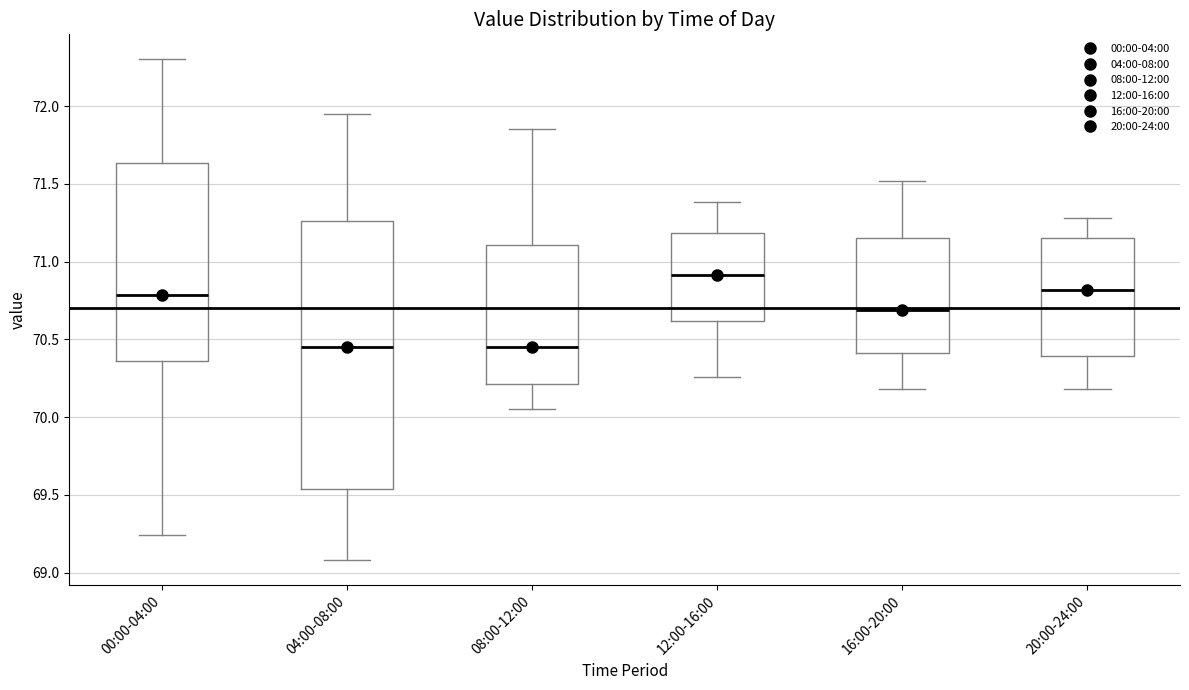

Which box's median line is the highest?

12:00-16:00